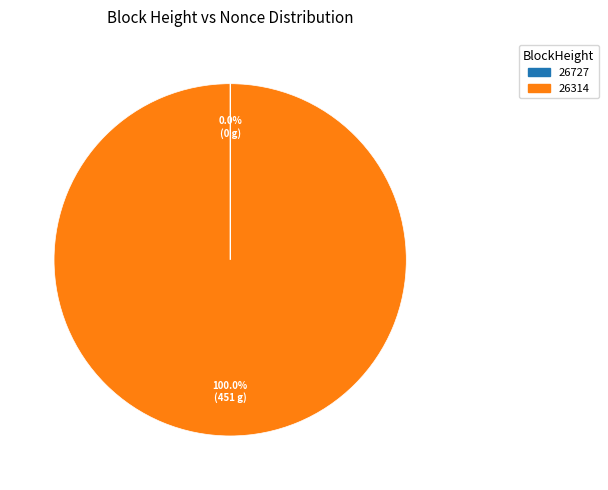

To the nearest percent, what is the average slice percentage?

50%